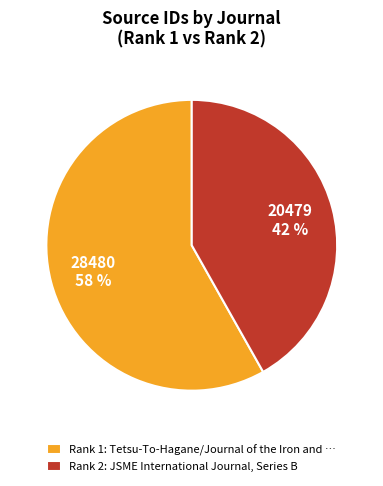

To the nearest percent, what portion does Rank 1: Tetsu-To-Hagane/Journal of the Iron and … represent?

58%